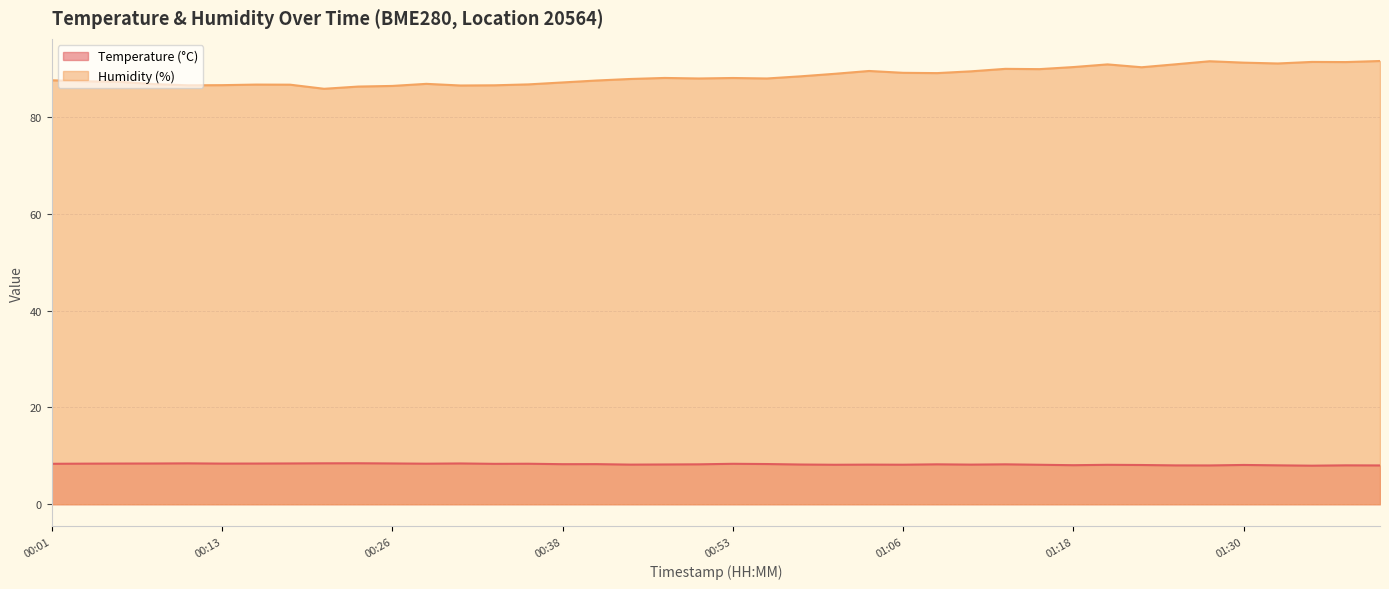

List the series in order of their overall mean, lowest first.

Temperature (°C), Humidity (%)